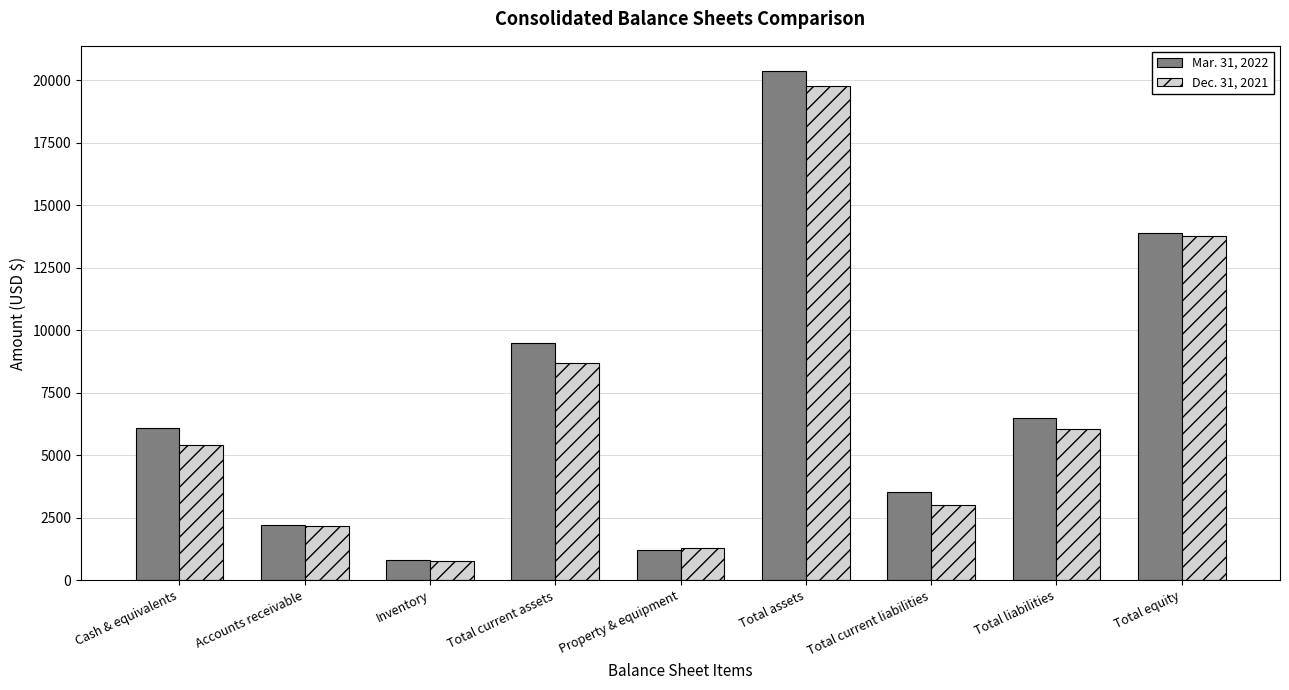

At which label does Dec. 31, 2021 reach its peak?

Total assets